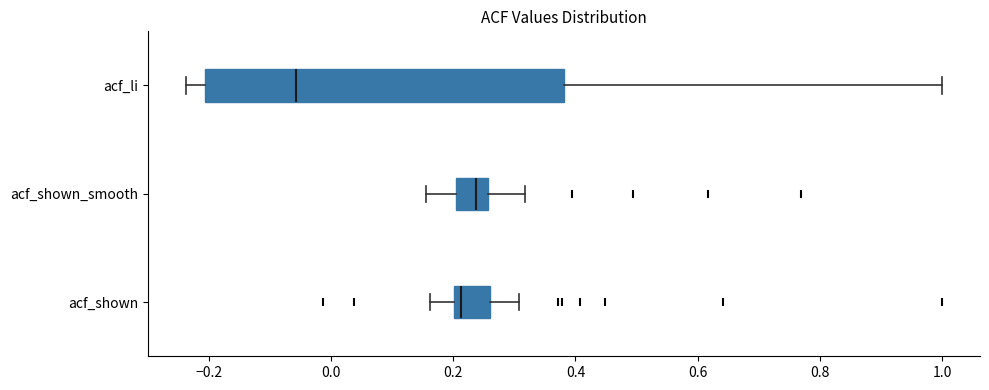

Which box has the furthest to the left median line?

acf_li